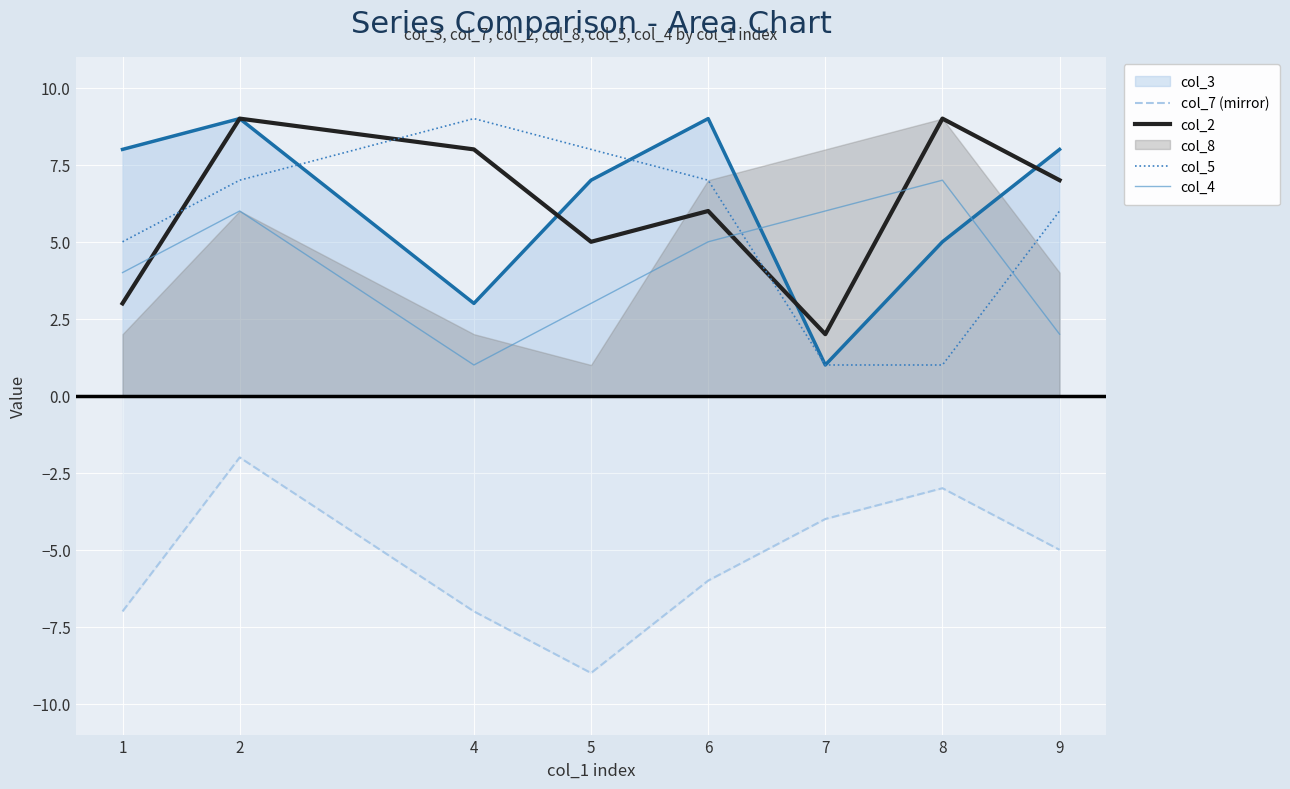

At which label does col_5 reach its peak?

4